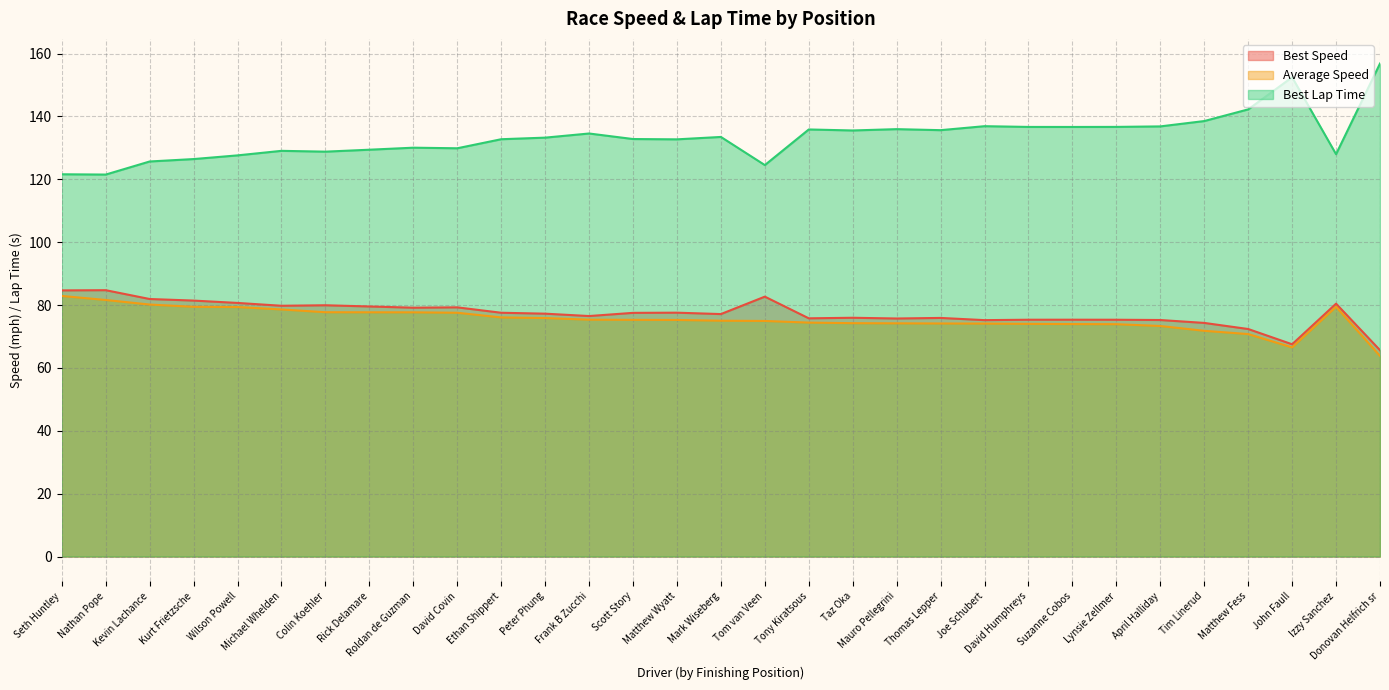

Which series changed the most between Rick Delamare and Donovan Helfrich sr?

Best Lap Time